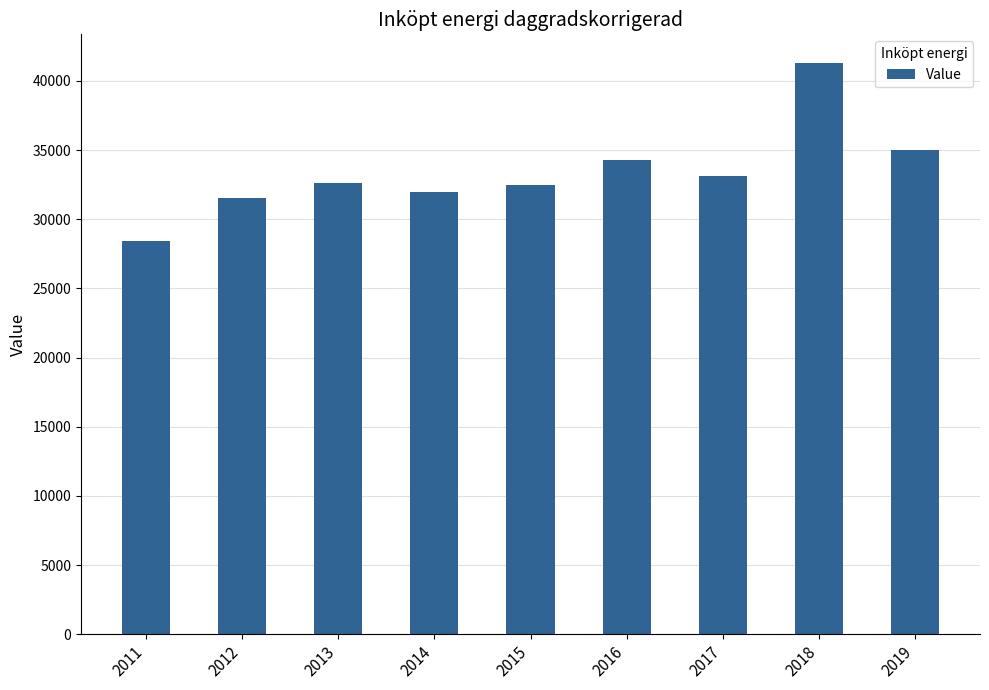

What is the difference between the values at 2014 and 2016?

2353